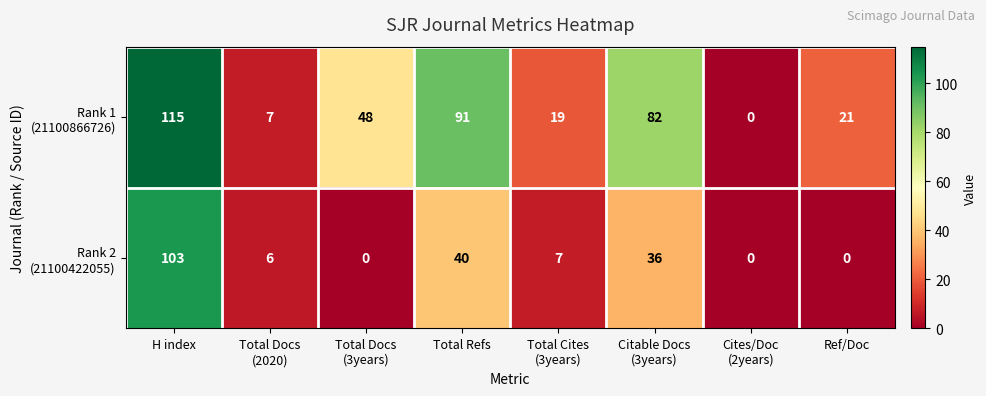

How many data points does each series have?

8